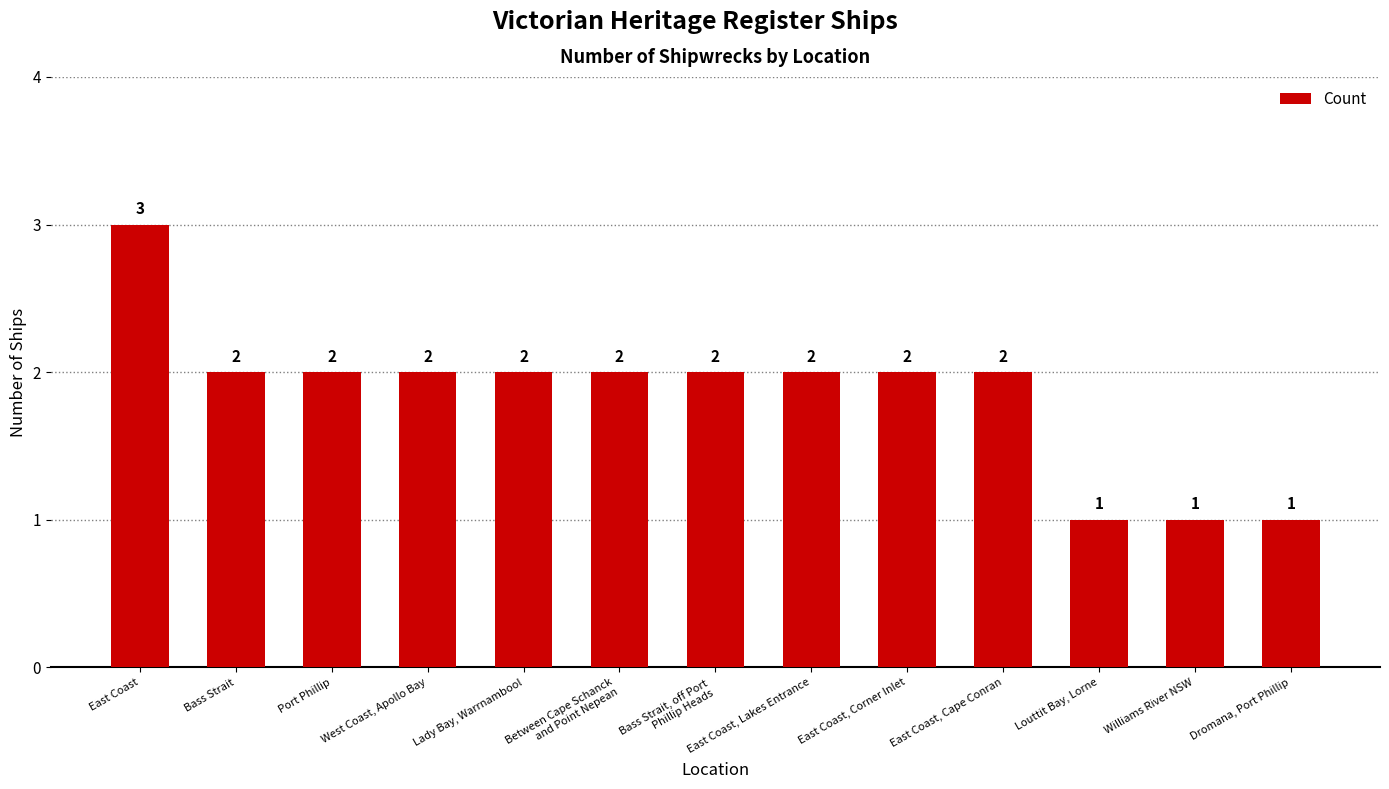

Approximately how many times larger is the value at Port Phillip compared to Bass Strait?

1.0